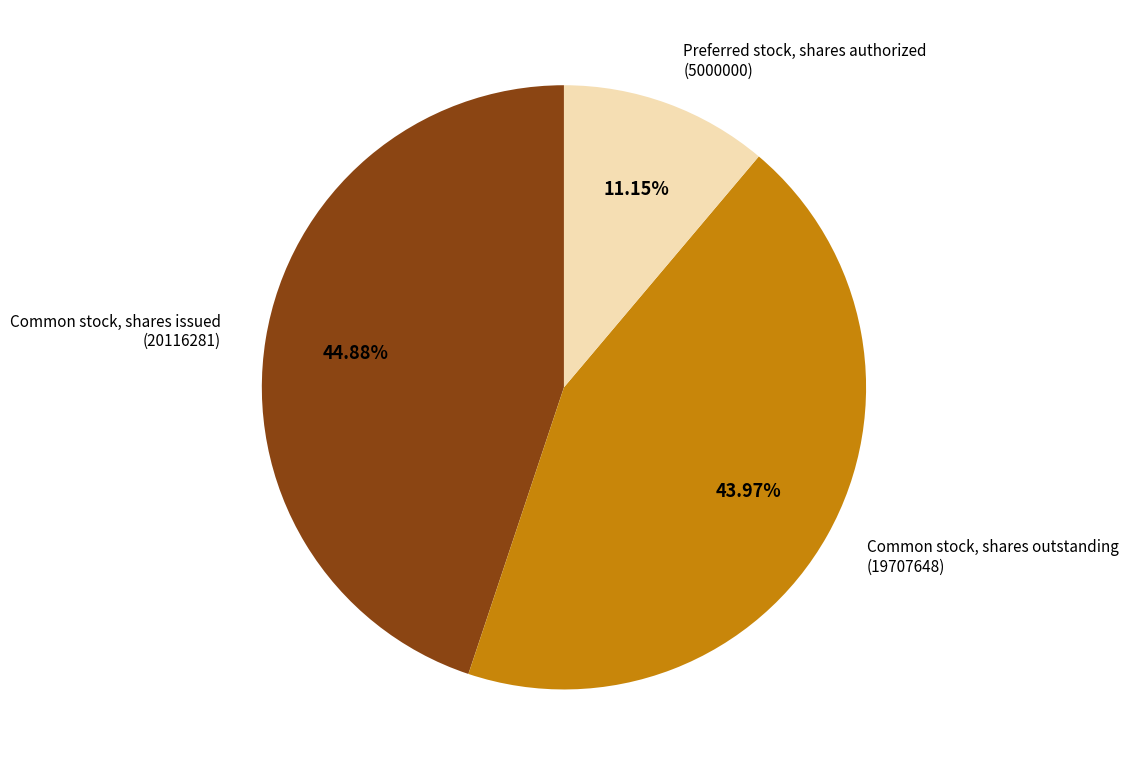

Is there a majority slice in this chart?

No